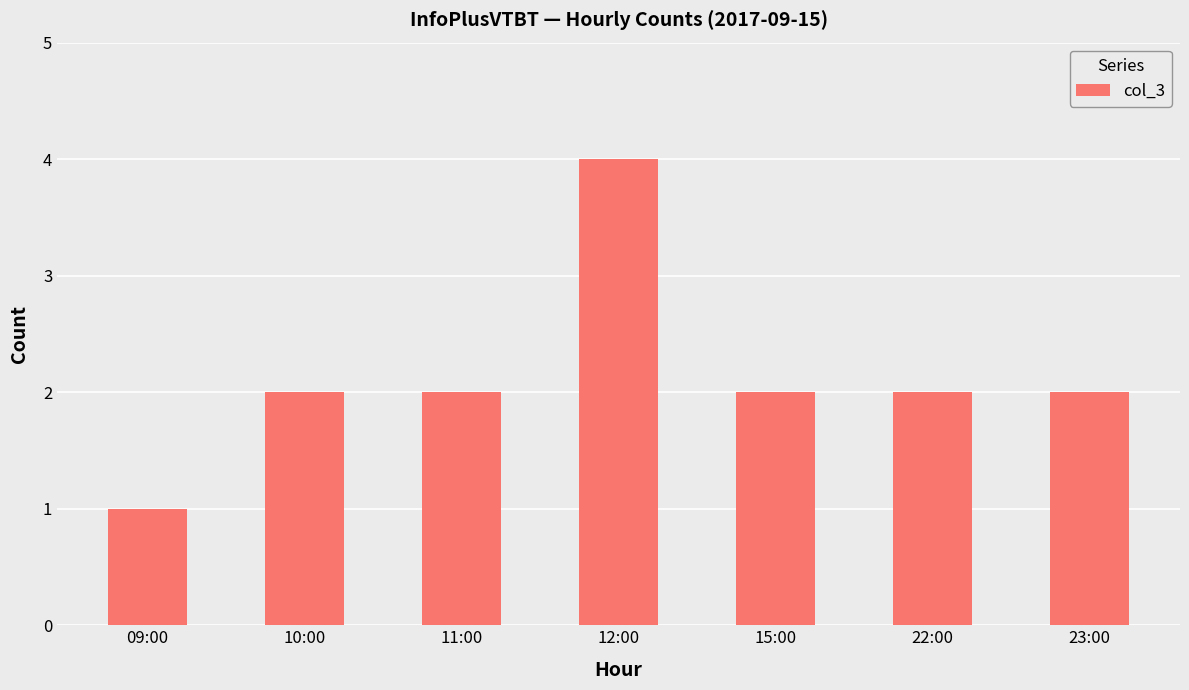

Reading right to left, extract all data points from this chart.

23:00=2	22:00=2	15:00=2	12:00=4	11:00=2	10:00=2	09:00=1